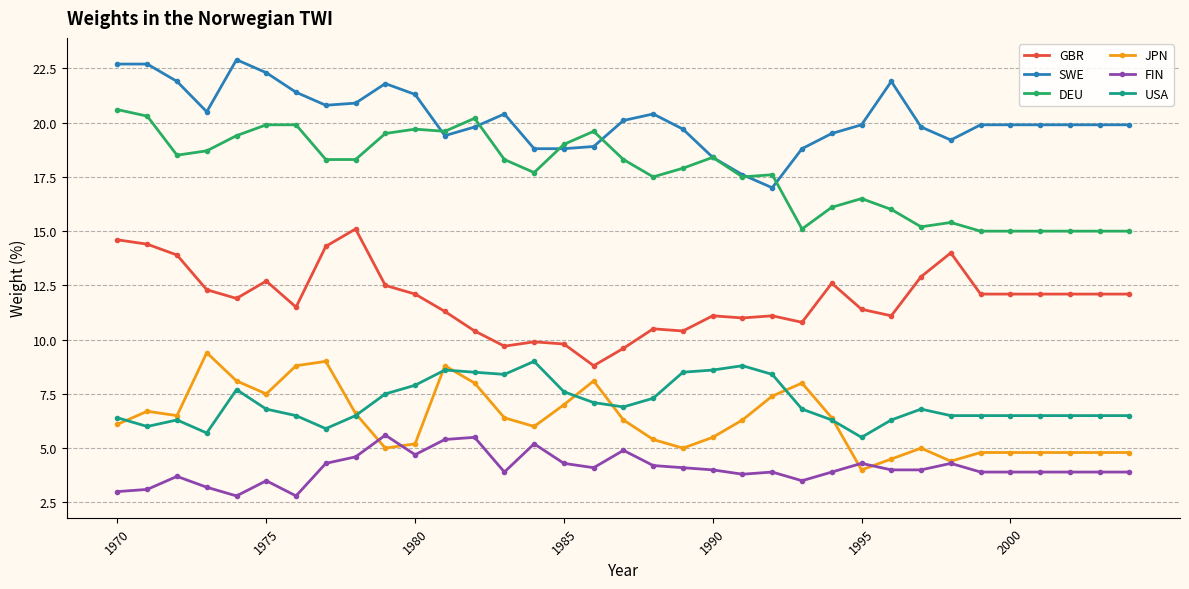

What are all the series names shown in the legend?

GBR, SWE, DEU, JPN, FIN, USA